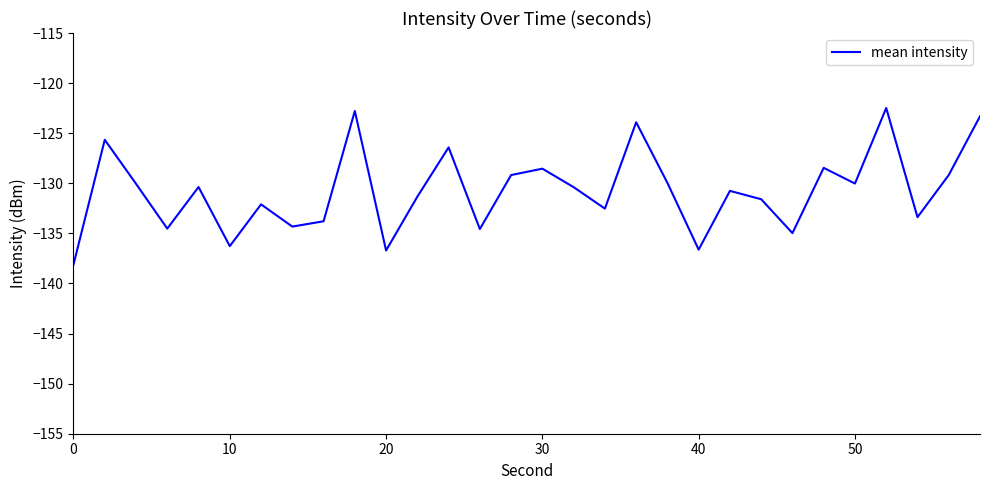

What is the maximum value shown in the chart?

-122.5